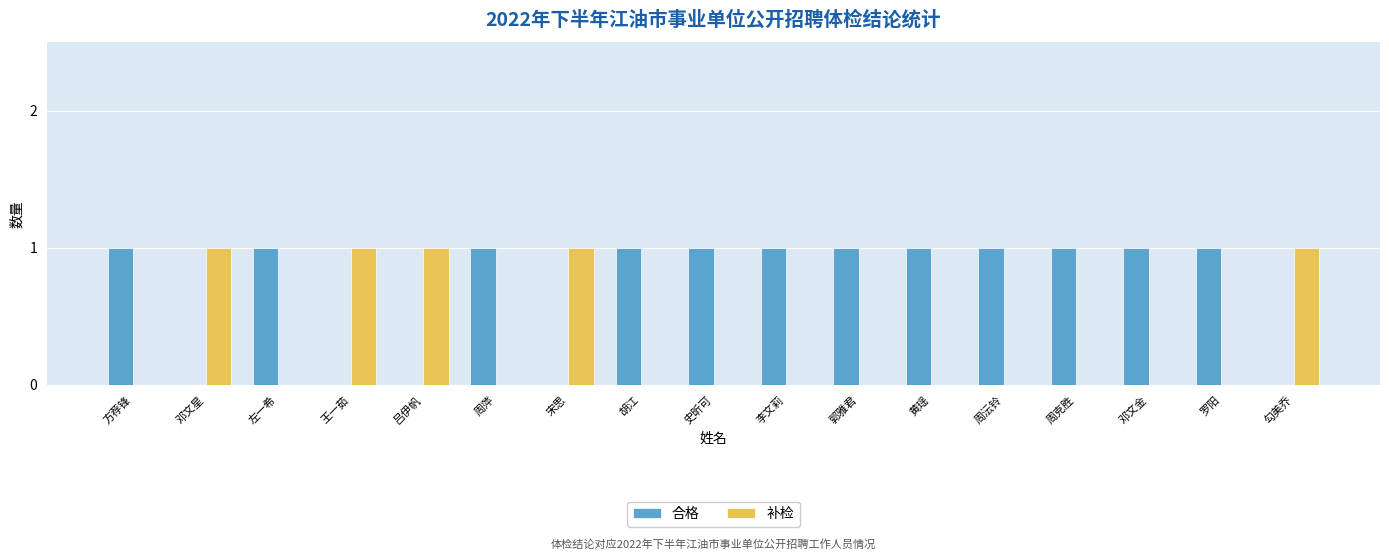

Is the value of 补检 at 李文莉 greater than the value of 合格 at 邓文金?

No